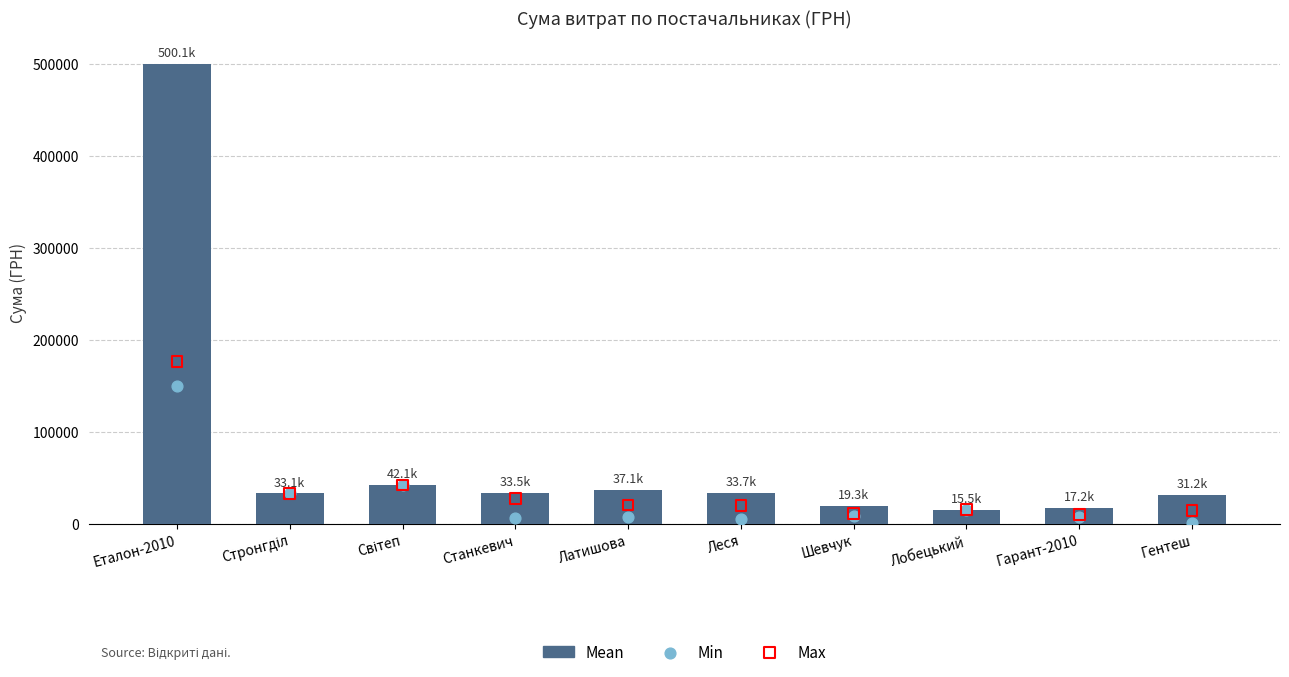

Which series reaches the minimum Y coordinate?

Min